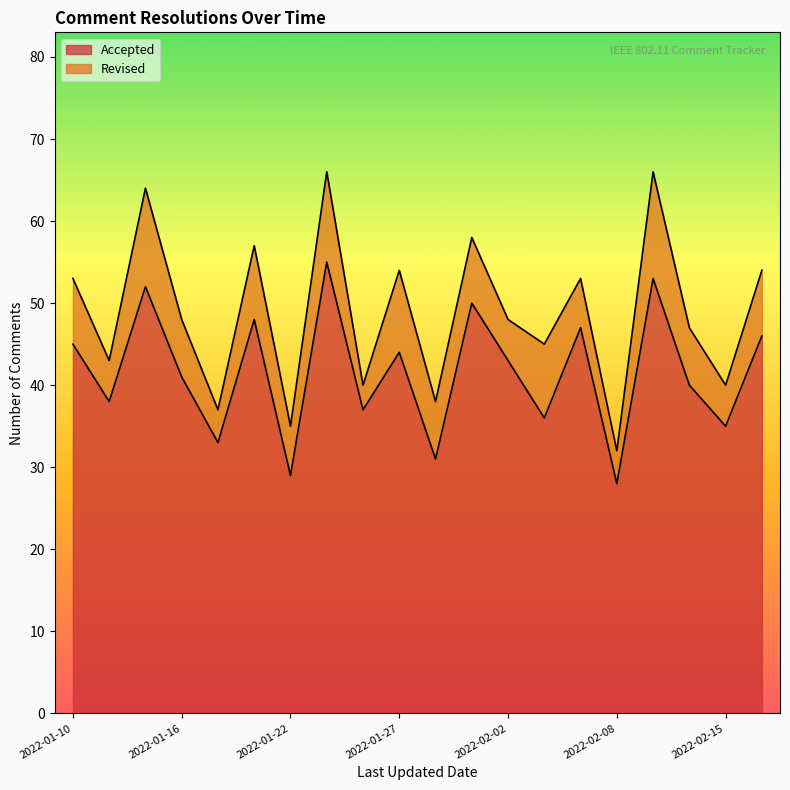

What position from the right is 2022-01-22?

14